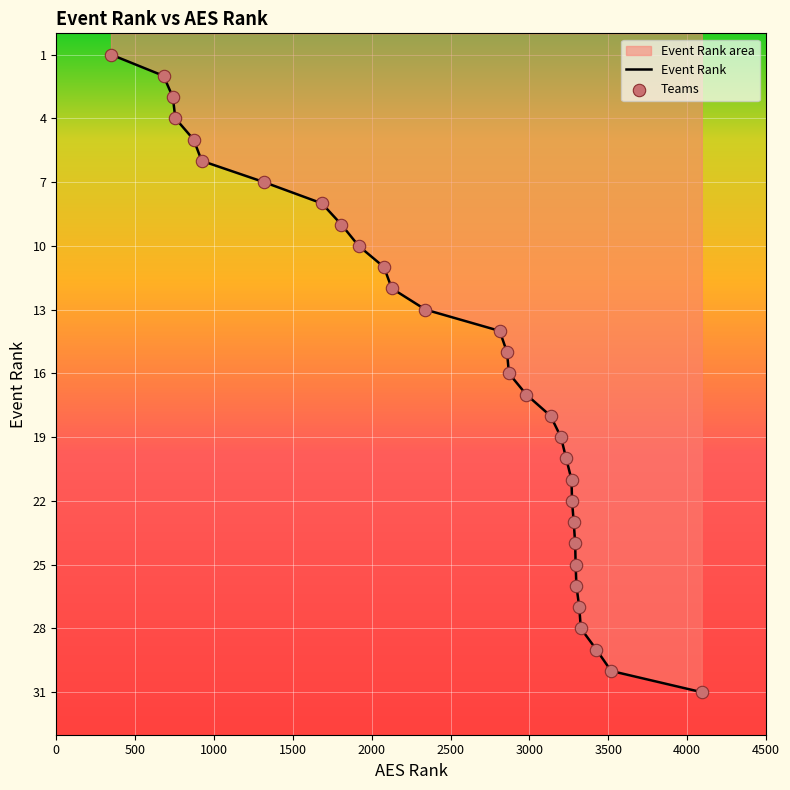

Which series has the widest spread of Y values?

Event Rank